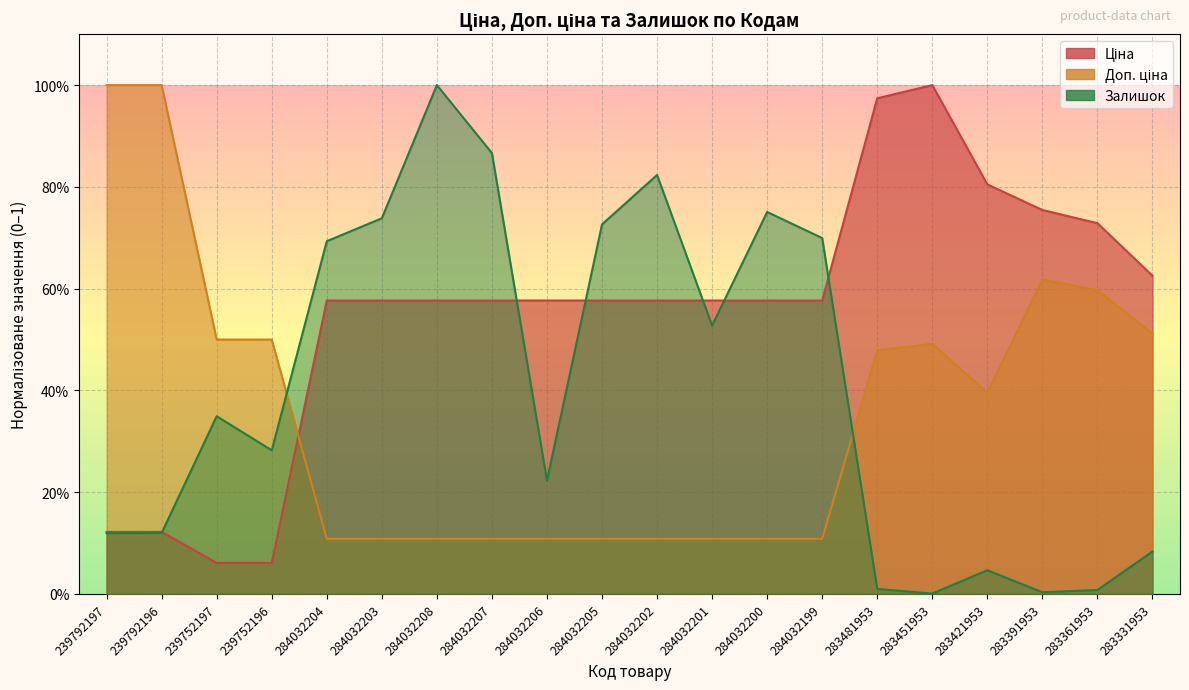

Where is Доп. ціна nearest to the value 0?

284032204